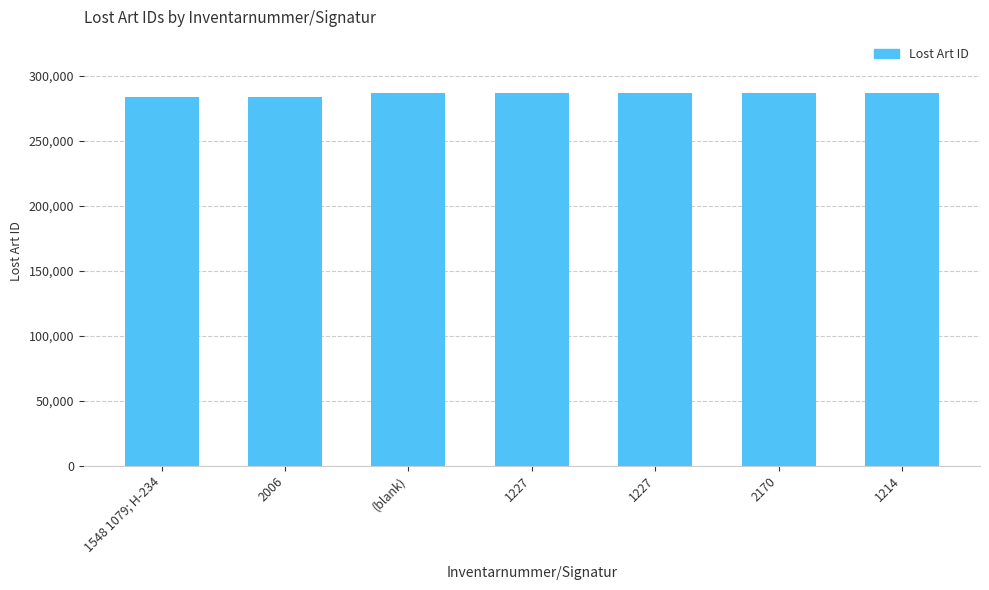

What is the minimum value shown in the chart?

283890